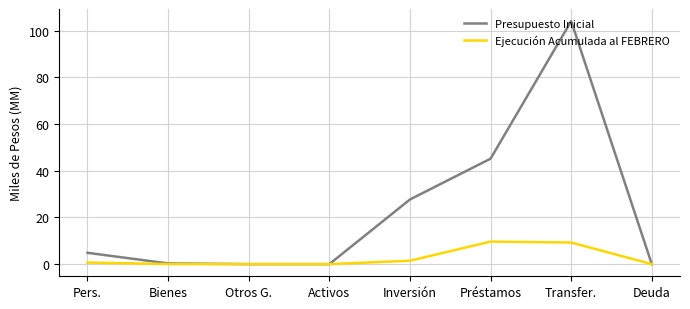

Rank the series by their average value, from highest to lowest.

Presupuesto Inicial, Ejecución Acumulada al FEBRERO